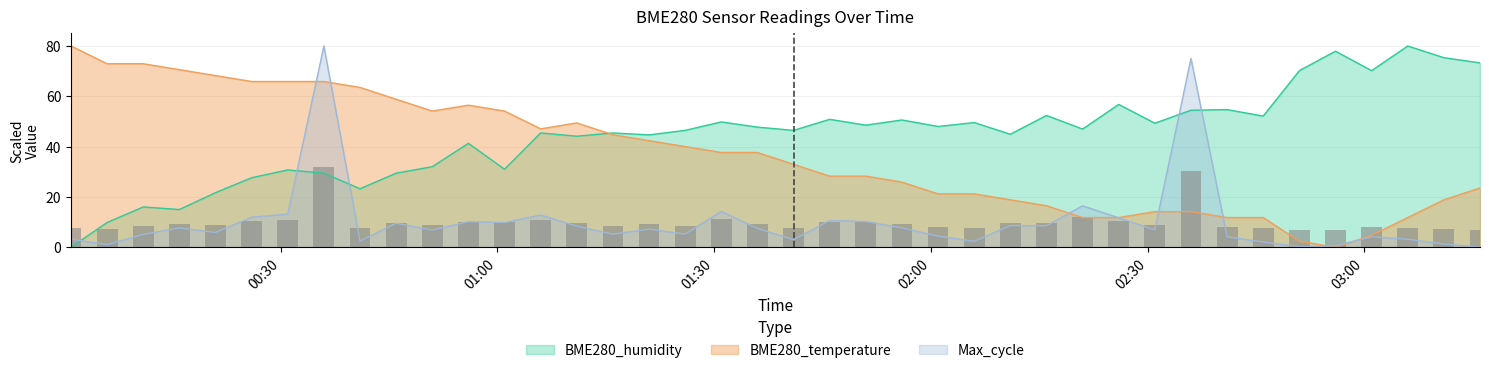

Which label corresponds to the largest value in the chart?

2023/07/30 03:06